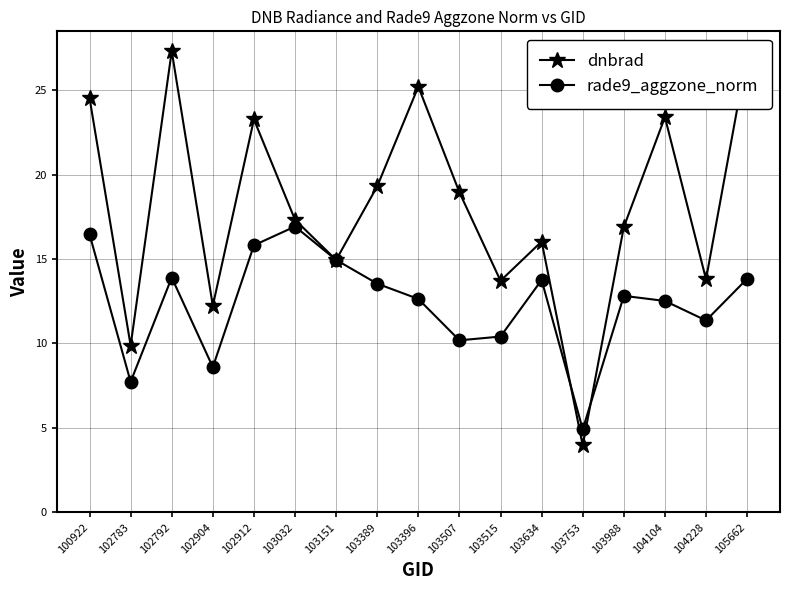

Is this an area chart (filled region under the line)?

No